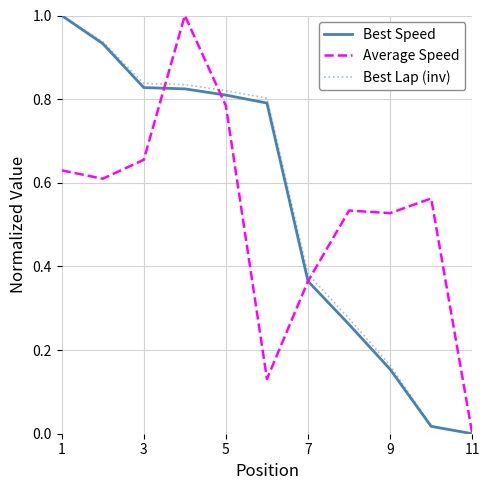

What is the greatest value displayed?

1.0